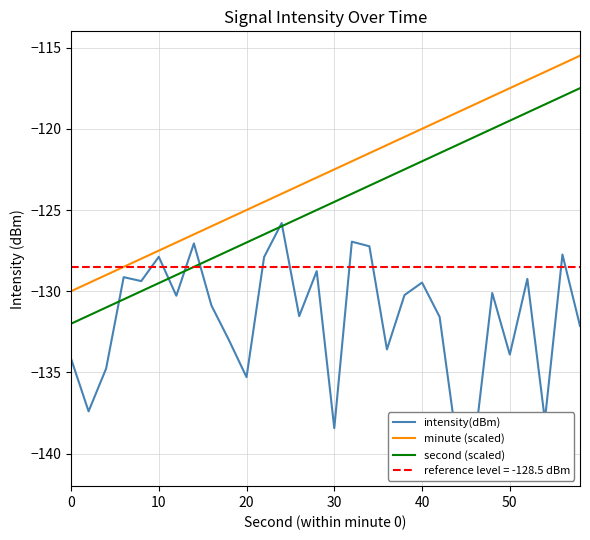

How many lines are shown in the chart?

3